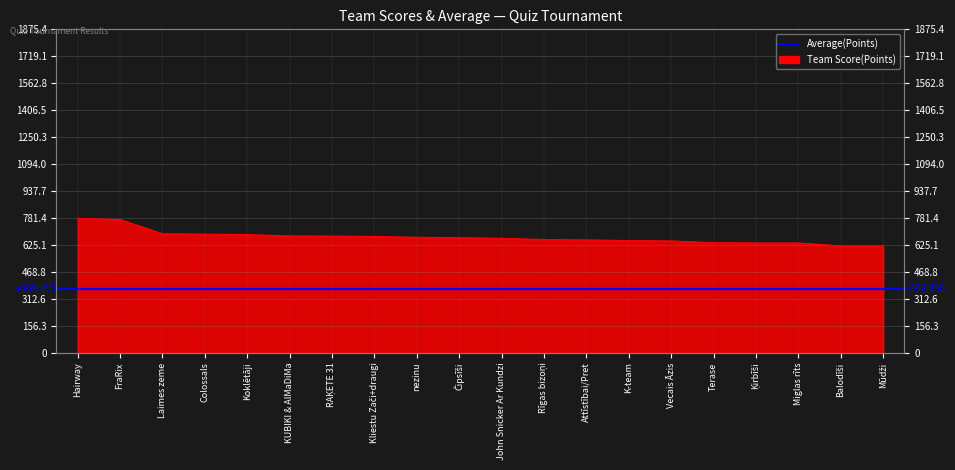

Rank the categories by value from highest to lowest.

Hairway, FraRix, Laimes zeme, Colossals, Koklētāji, KUBIKI & AlMaDiMa, RAĶETE 31, Kliestu Zači+draugi, nezinu, Čipsīši, John Snicker Ar Kundzi, Rīgas bizoņi, Attīstībai/Pret, K-team, Vecais Āzis, Terase, Ķirbīši, Miglas rīts, Balodīši, Mūdži